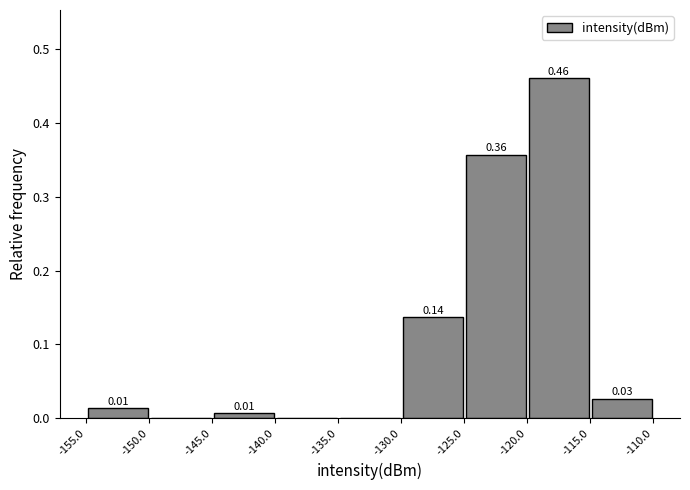

Which range on the x-axis has the tallest bar?

-120.0 to -115.0